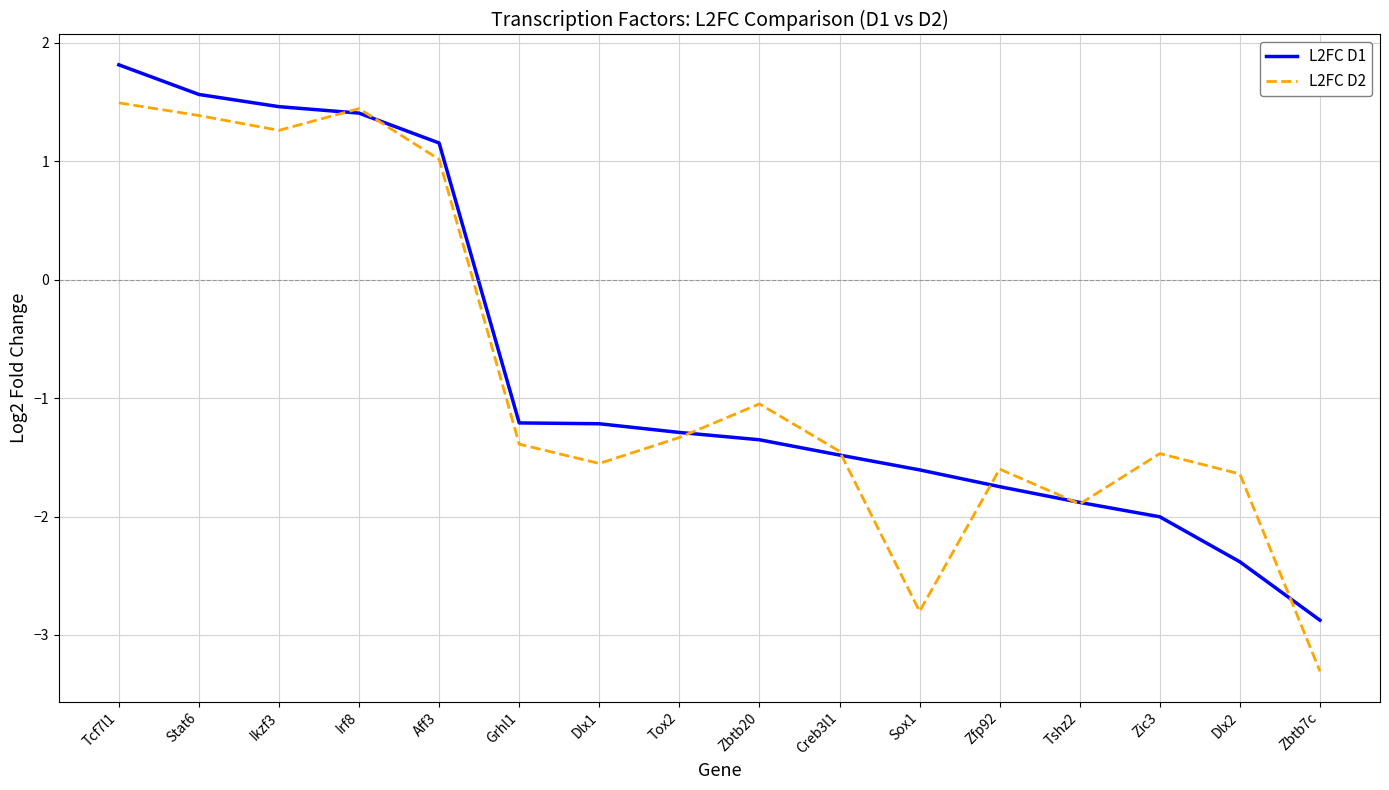

The L2FC D2 series shows -1.5 at Zic3. True or false?

True